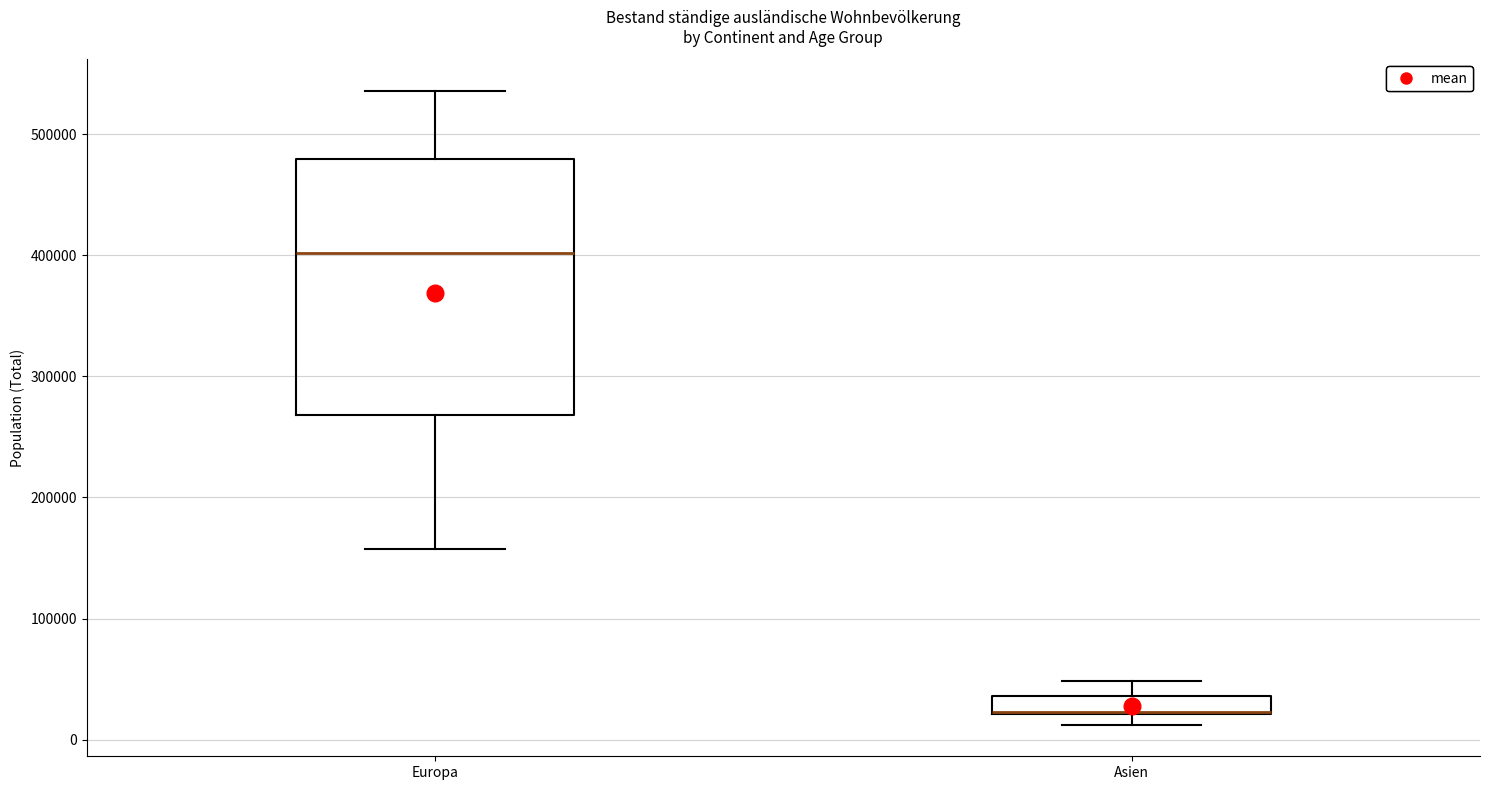

Comparing the boxes themselves (not the whiskers), which one is the tallest?

Europa